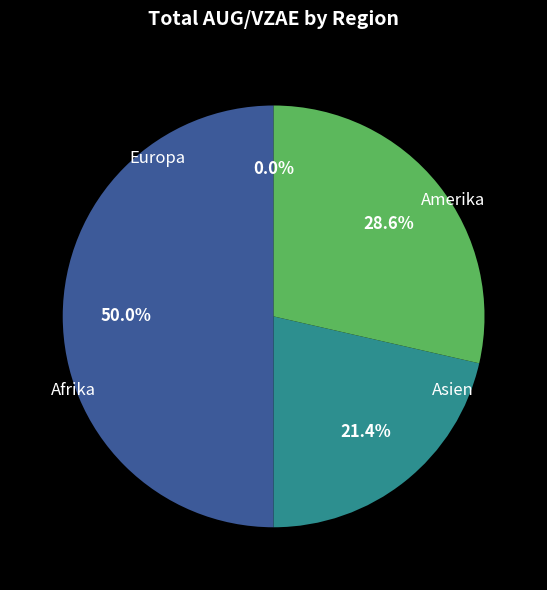

The Afrika slice represents 1% of the pie. True or false?

False